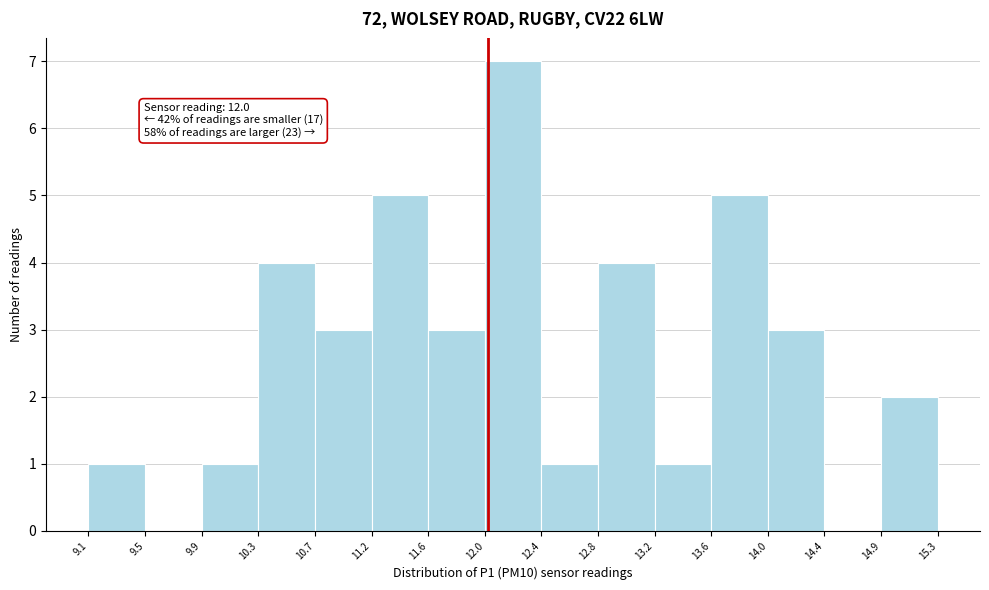

Which range on the x-axis has the tallest bar?

12.0 to 12.4